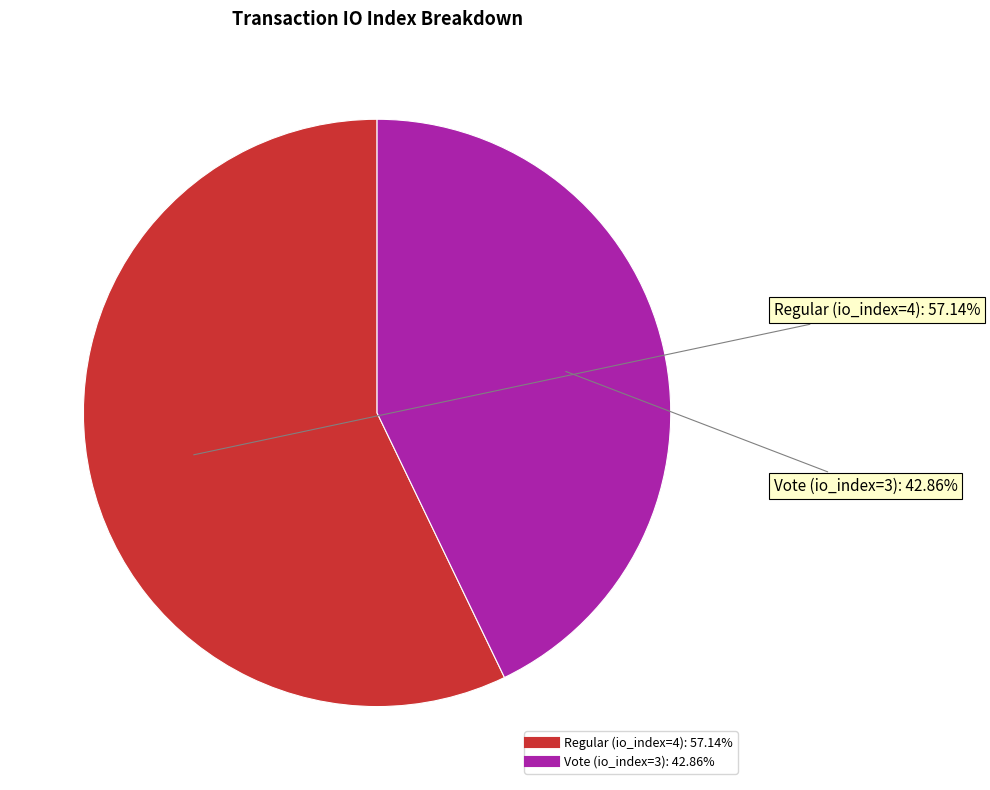

To the nearest percent, what percentage of the pie is Regular (io_index=4)?

57%